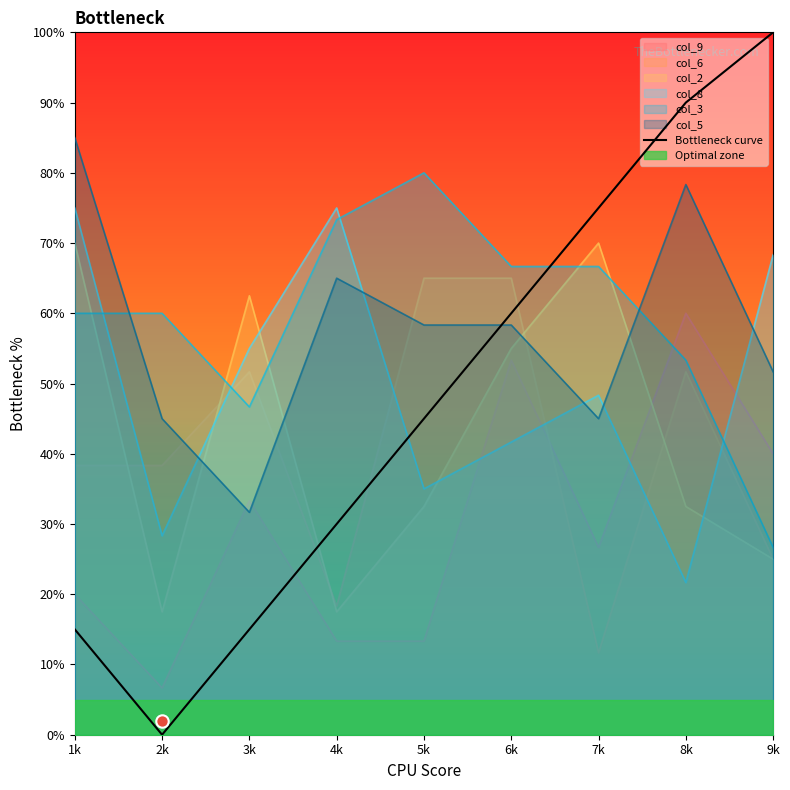

Approximately how many times larger is the value at 6k compared to 4k?

2.0